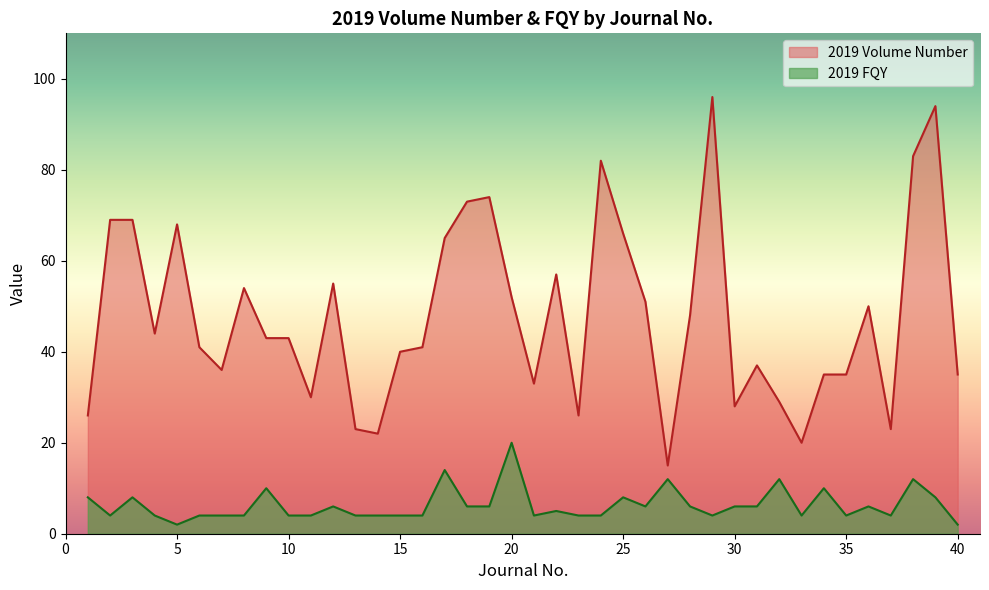

Read the 2019 Volume Number value at 14, to the nearest 10.

20